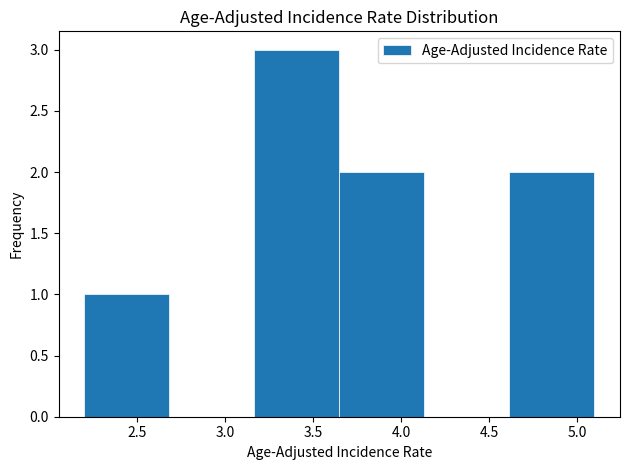

Which range on the x-axis has the tallest bar?

3.15 to 3.65